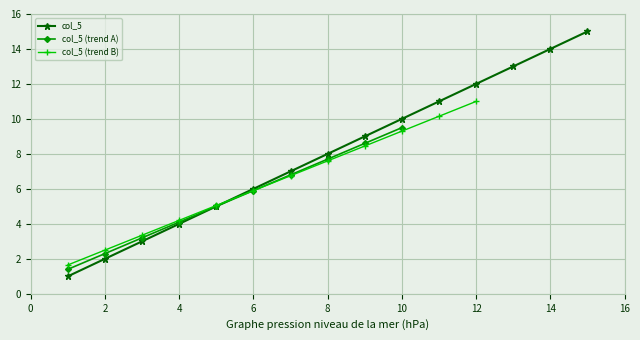

True or false: col_5 has more than 0 points higher than both neighbors.

False